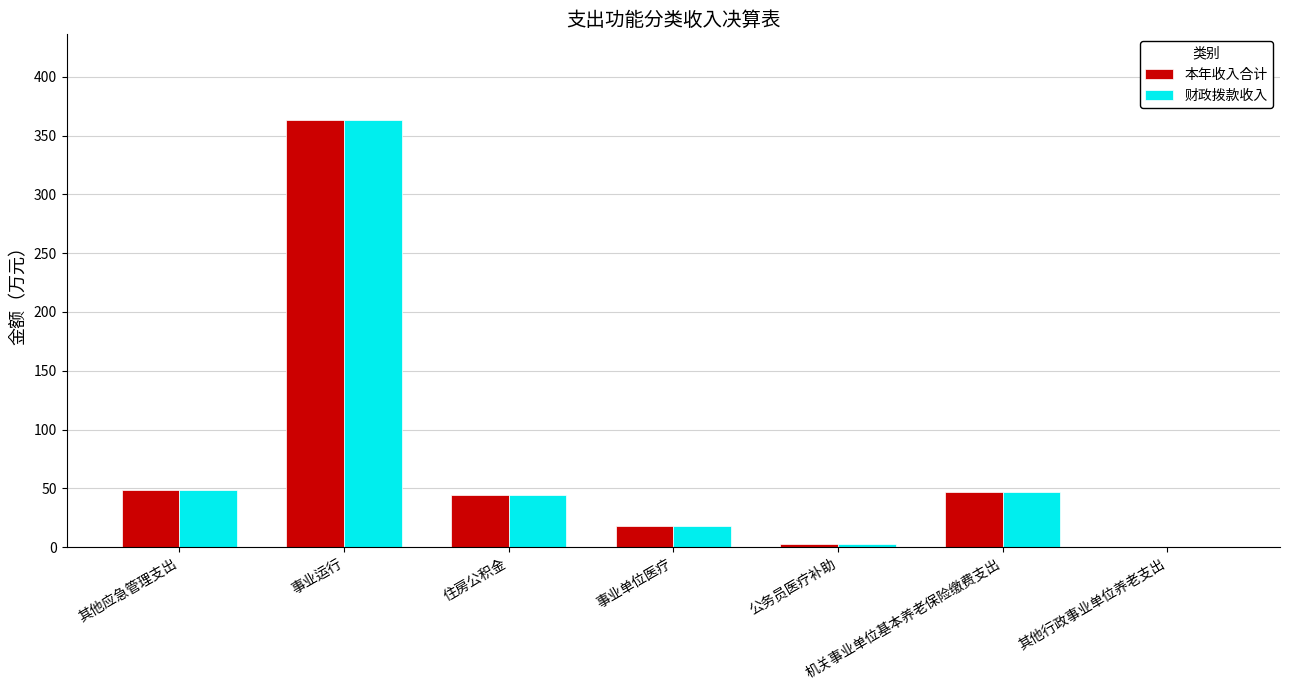

What is the total value across all series at 事业单位医疗?

36.4